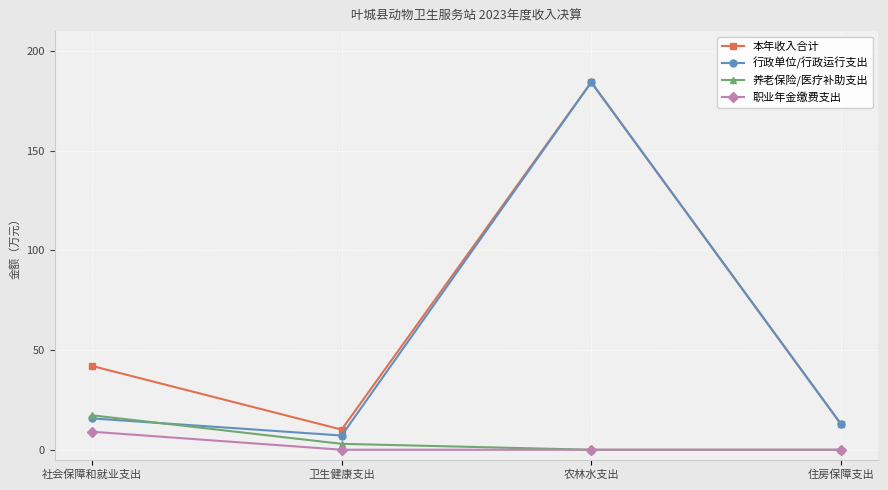

What is the value of the 行政单位/行政运行支出 point at the 4th from the left?

12.9